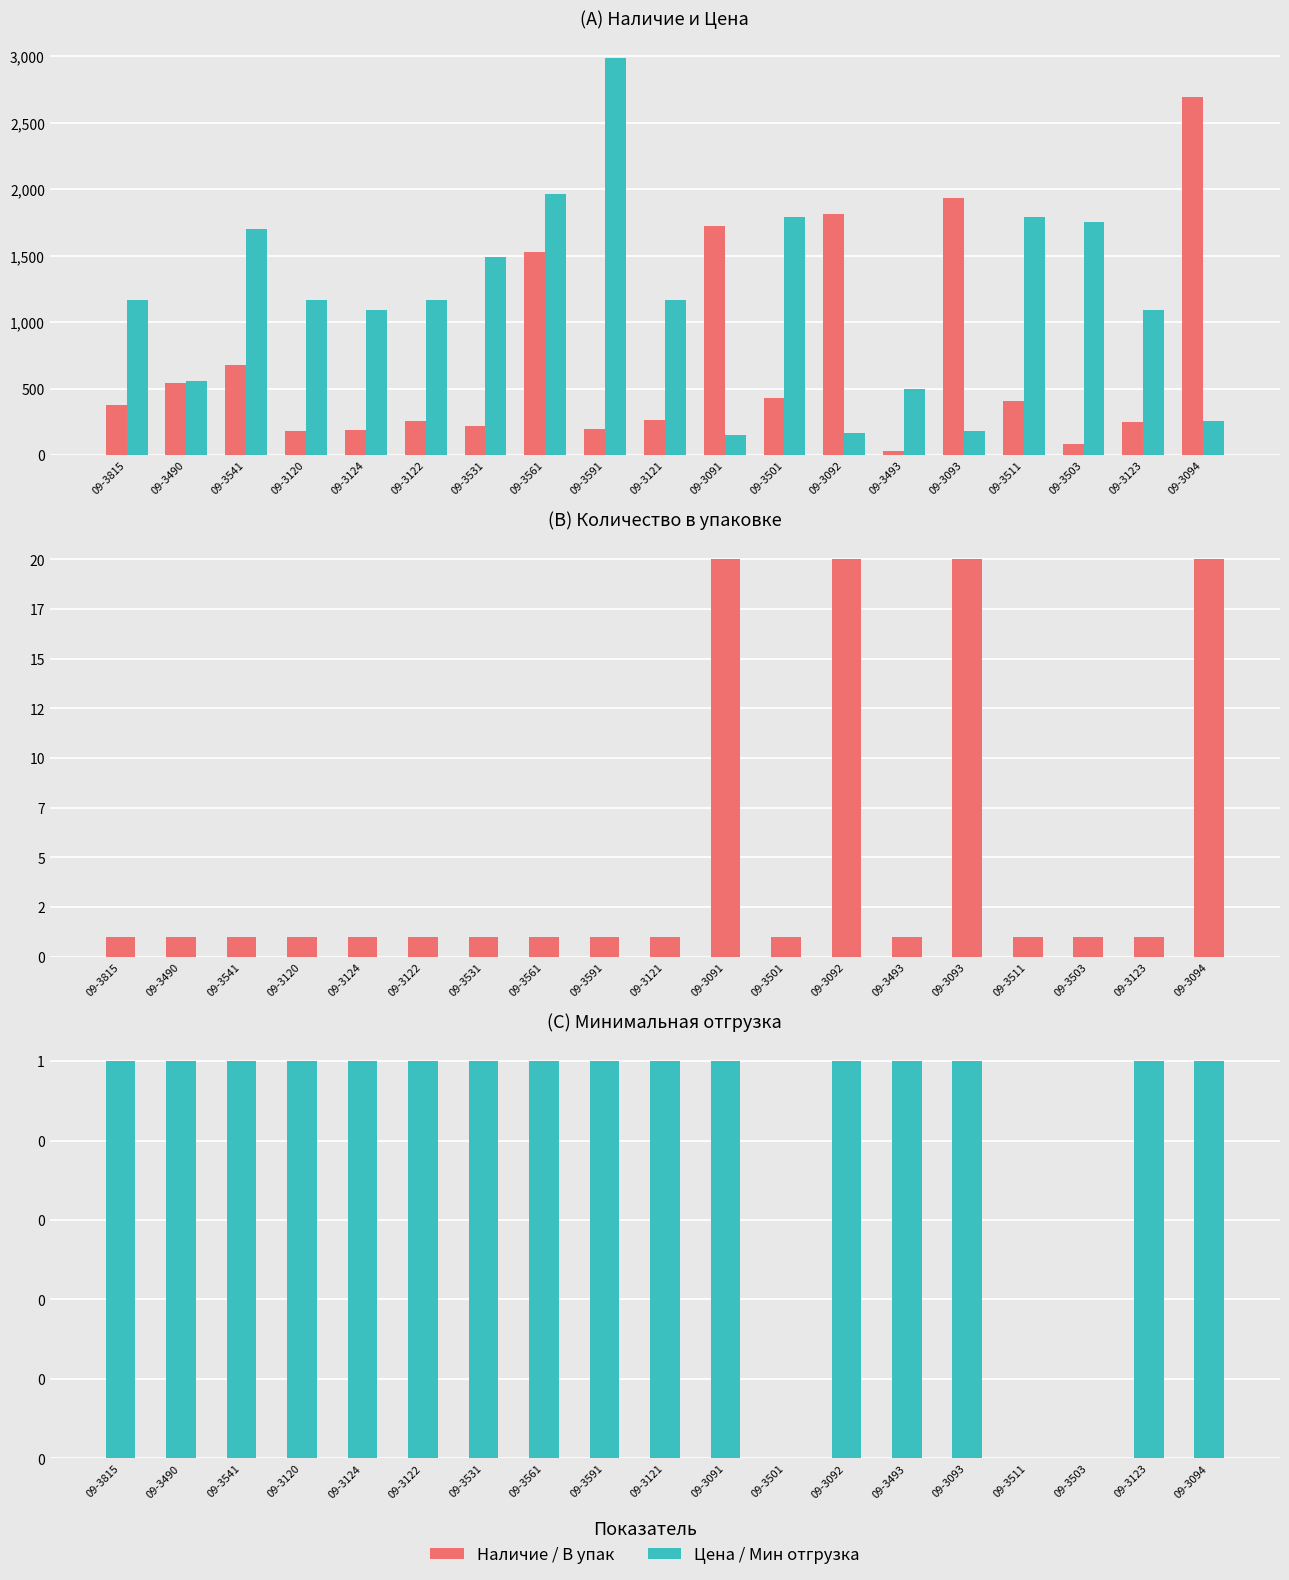

The value of Мин отгрузка at 09-3815 is 0.5. True or false?

False